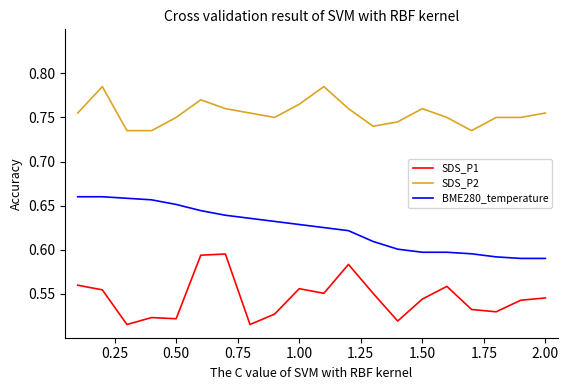

How many SDS_P1 values are between 0 and 1?

20